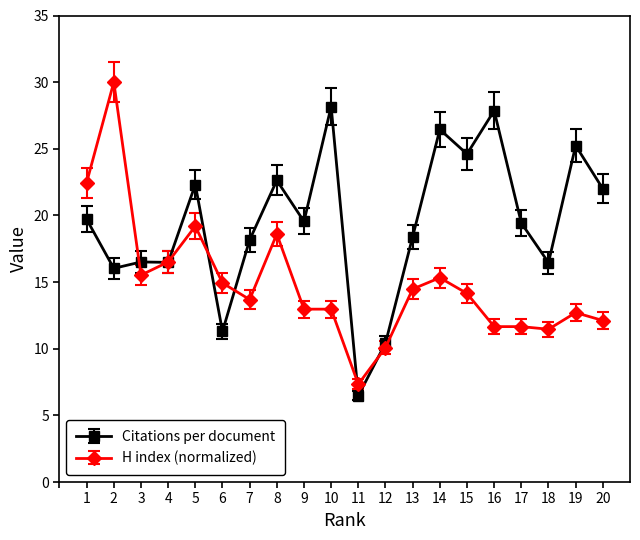

True or false: H index (normalized) has a value of 14.1 at 15.

True